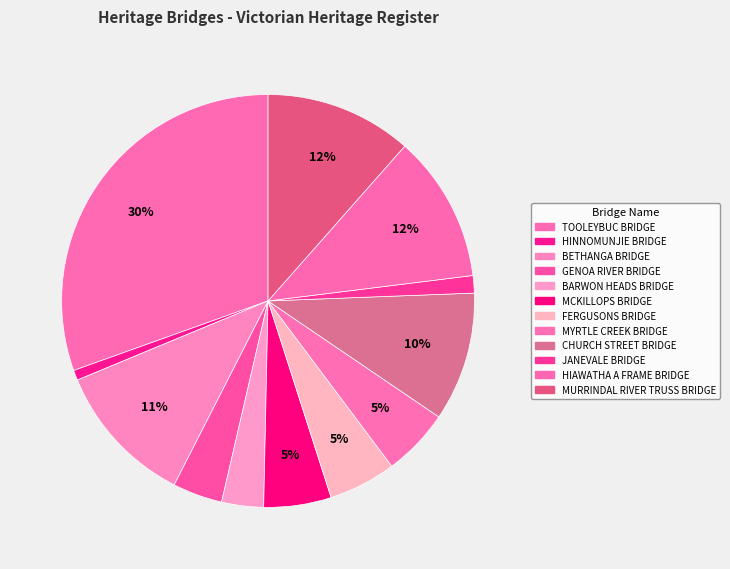

Count the number of slices in the pie.

12